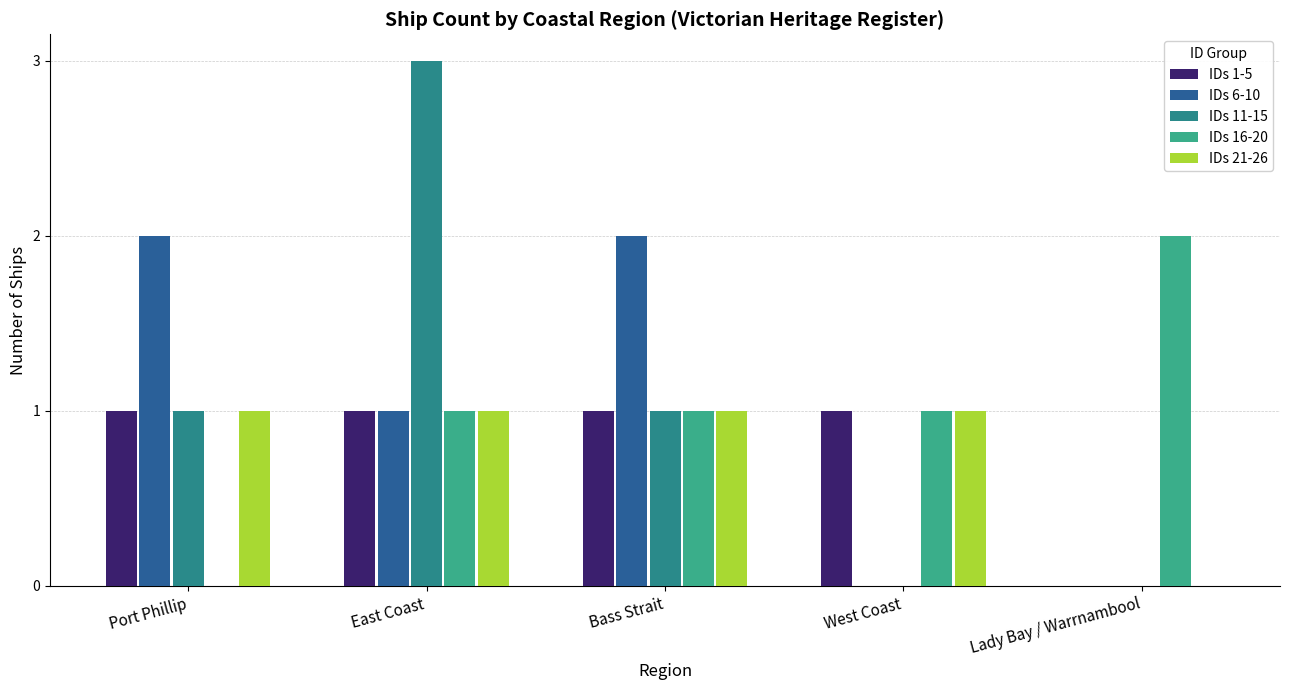

Where is IDs 6-10 nearest to the value 1?

East Coast